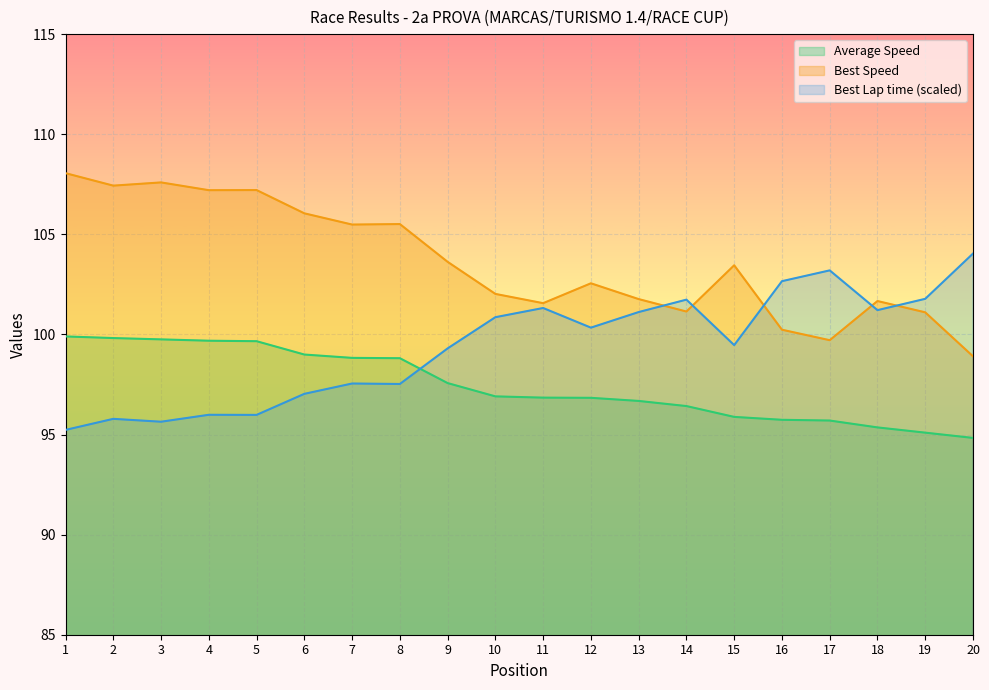

Between 11 and 15, which is larger?

11